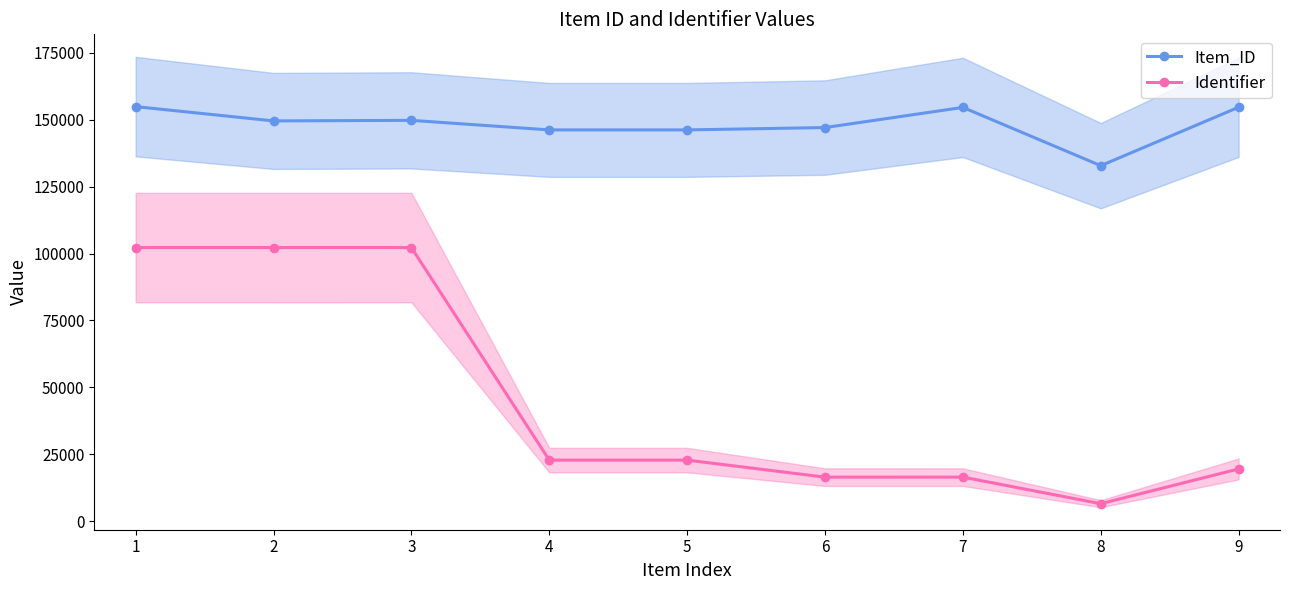

What value does the Item_ID series have at 7, to the nearest 10?

154610